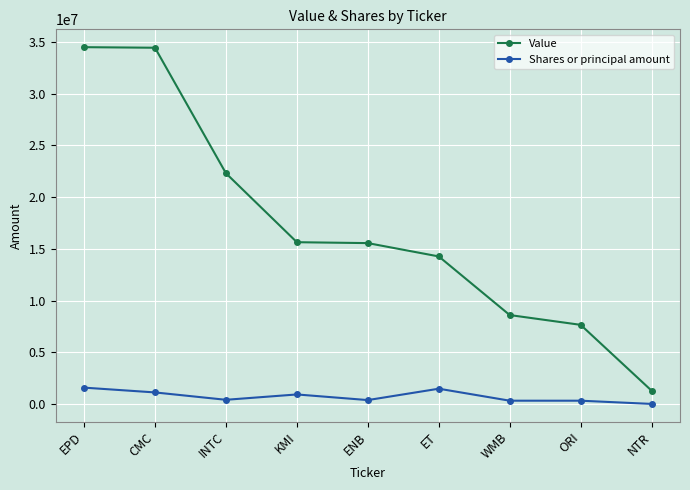

Rank the series by their maximum value, from highest to lowest.

Value, Shares or principal amount